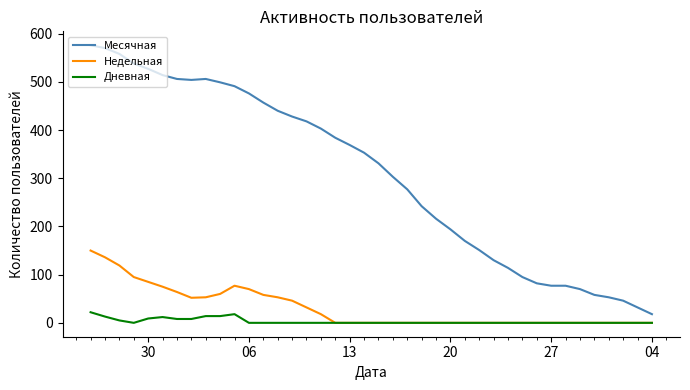

What are all the series names shown in the legend?

Месячная, Недельная, Дневная